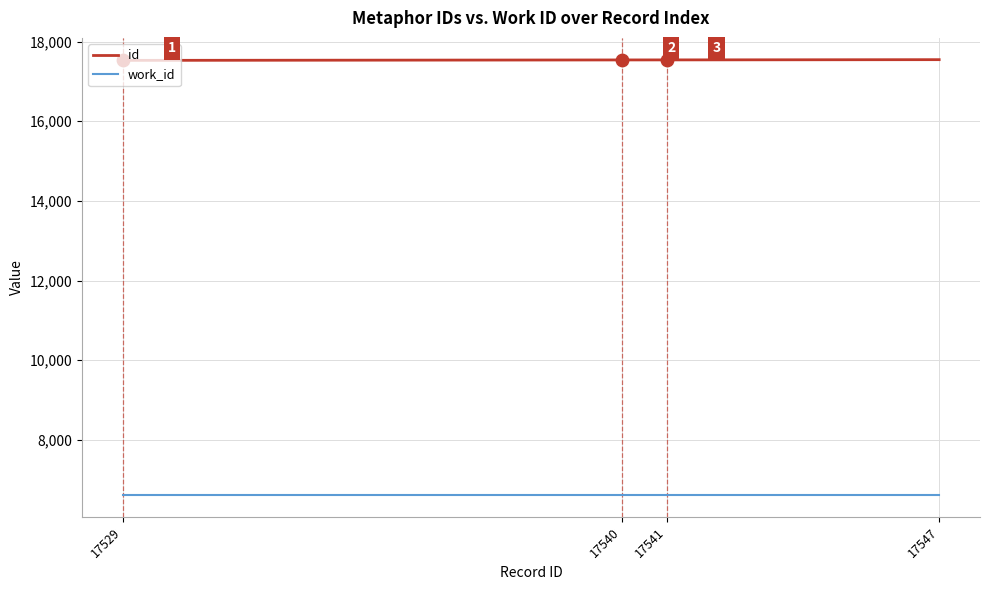

Which series has the largest total across all categories?

id